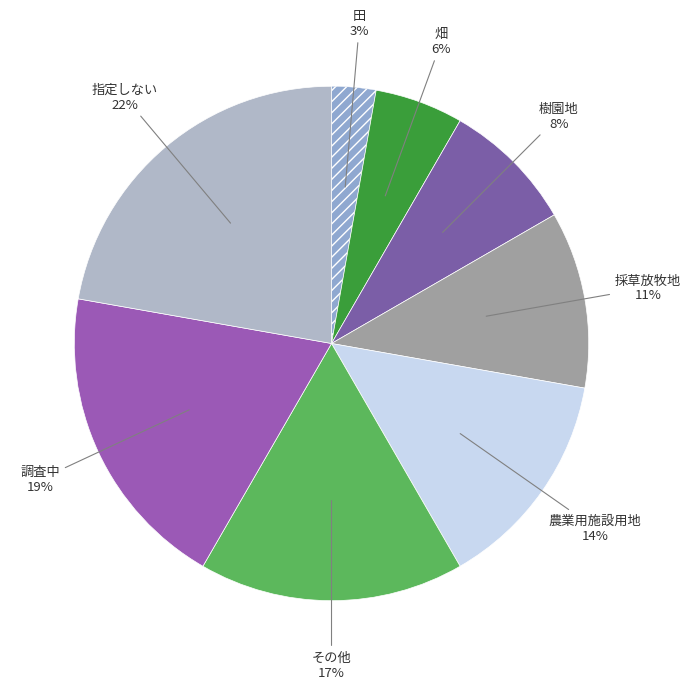

How many slices are in this pie chart?

8